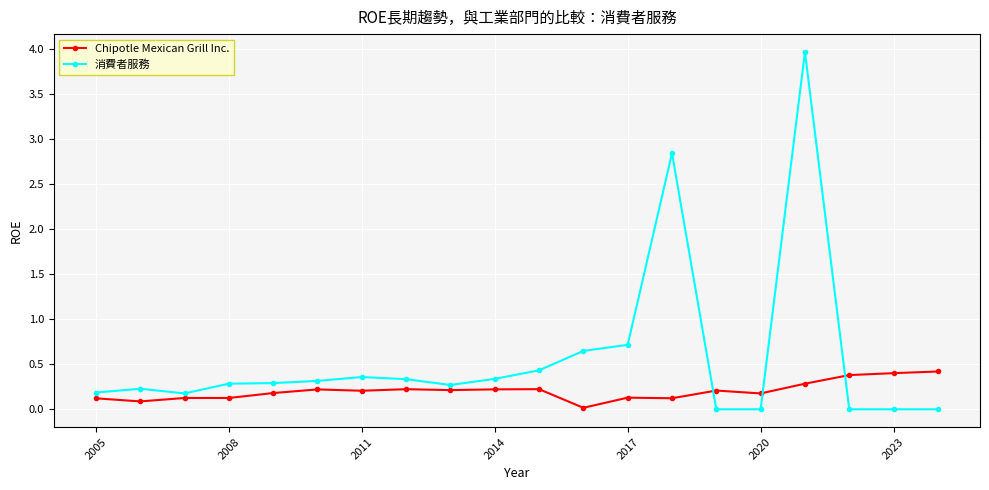

True or false: 消費者服務 has more than 1 points higher than both neighbors.

True